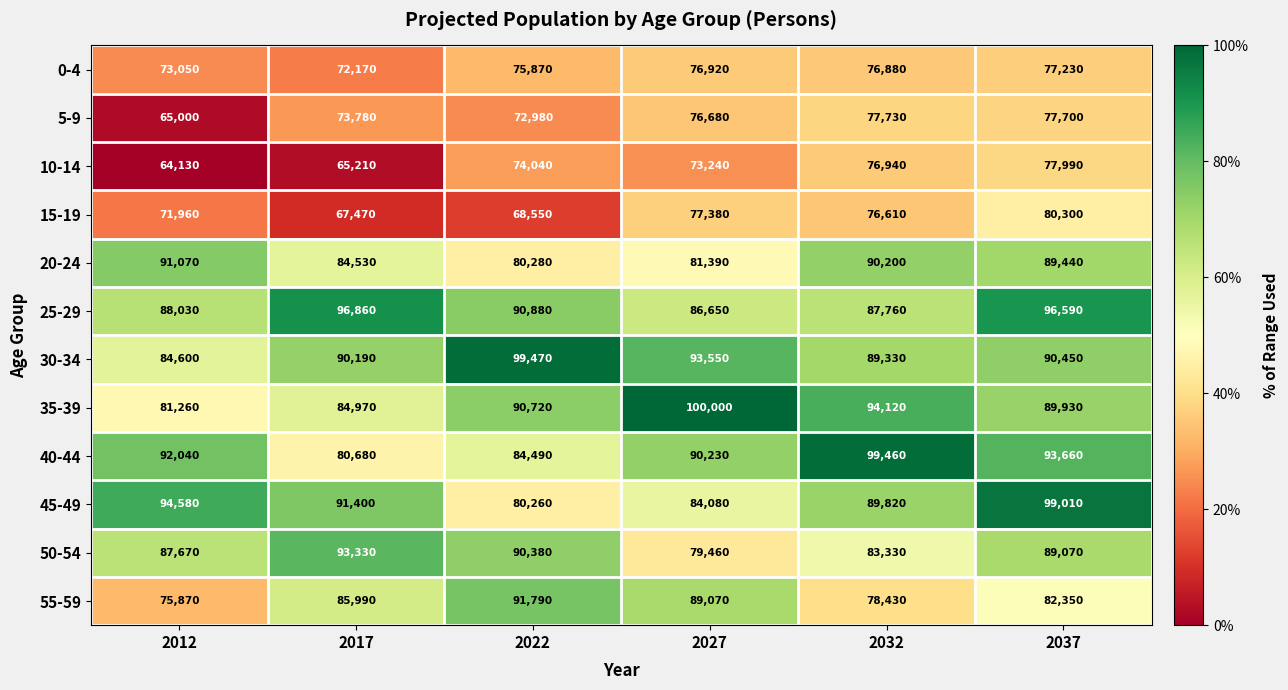

Which series has the largest range (max minus min)?

40-44